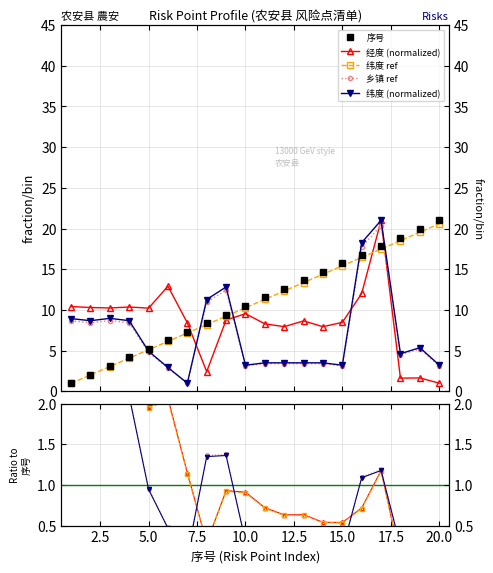

Which series ends up on top after the final intersection of 纬度 and 经度?

纬度